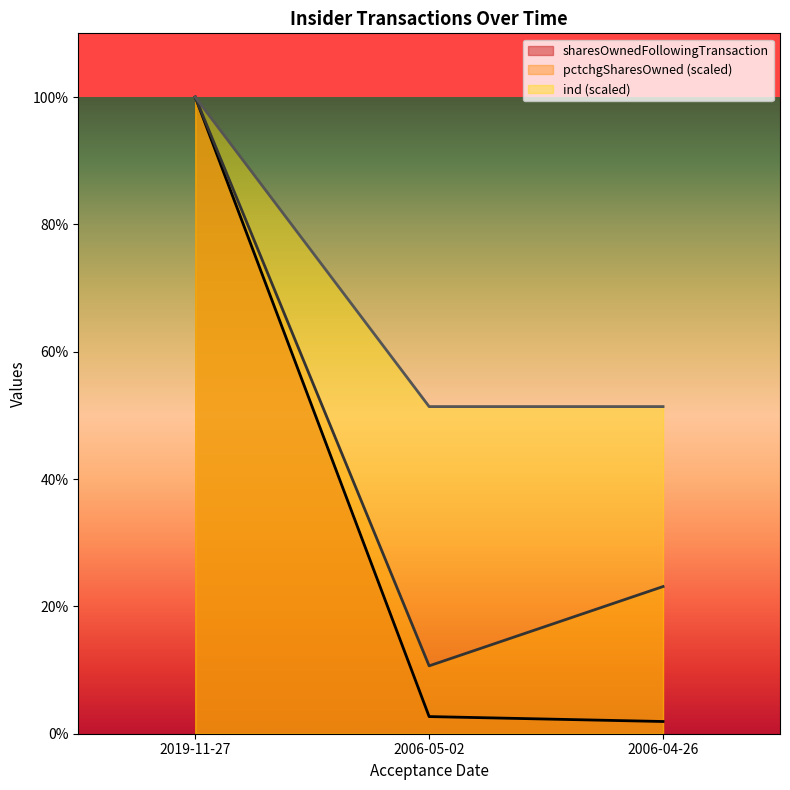

At 2019-11-27, list the series in order from smallest to largest.

sharesOwnedFollowingTransaction, pctchgSharesOwned, ind